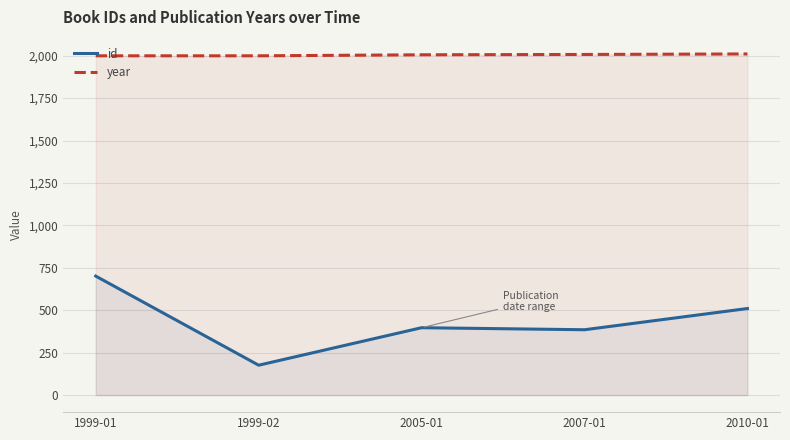

How many distinct data groups are displayed?

2